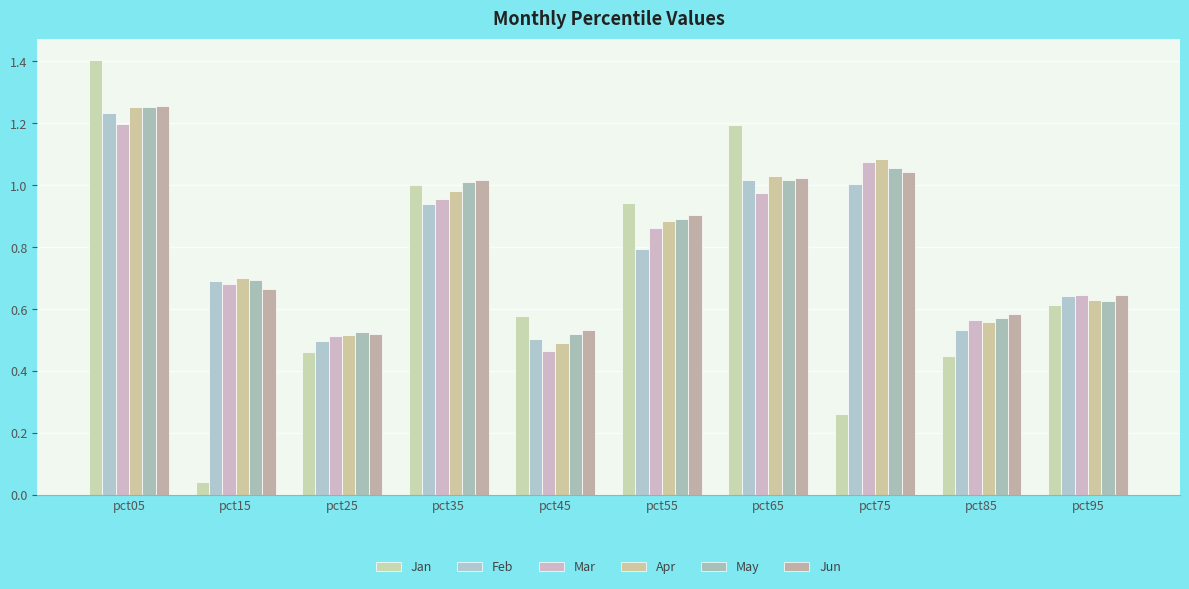

Rank the categories by Jan value from lowest to highest.

pct15, pct75, pct85, pct25, pct45, pct95, pct55, pct35, pct65, pct05